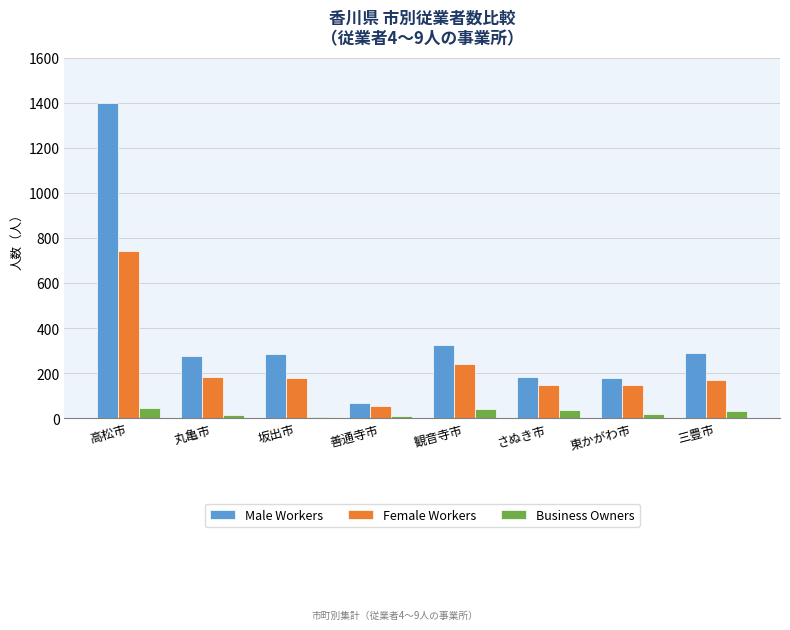

The value of Male Workers at 東かがわ市 is 264. True or false?

False